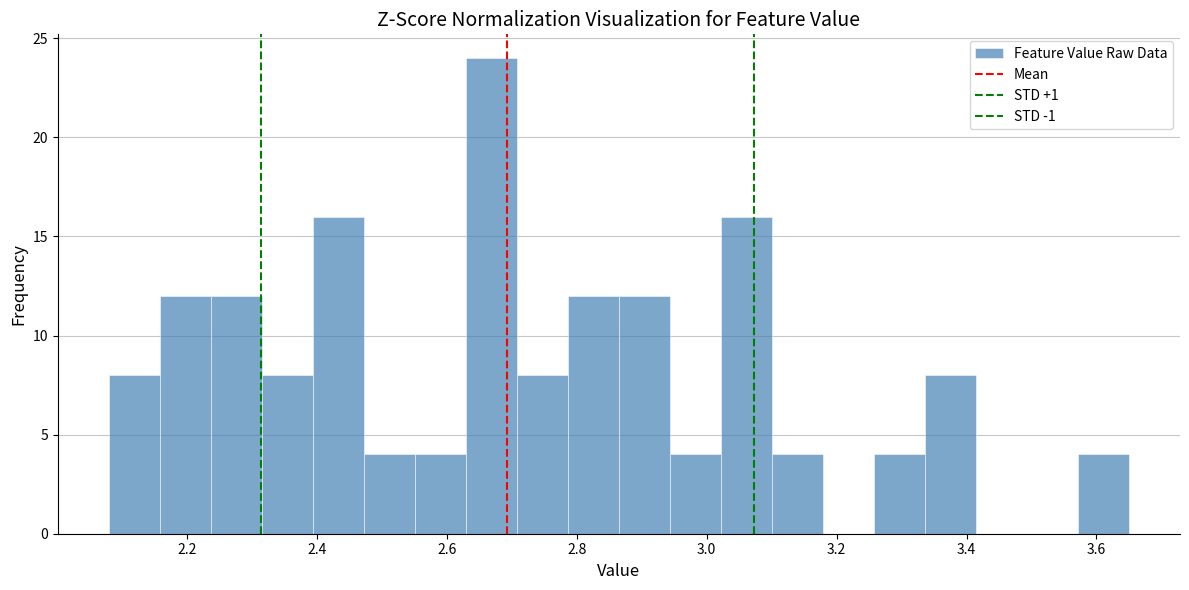

Read against the x-axis, roughly where is the centre of the tallest bar?

2.66